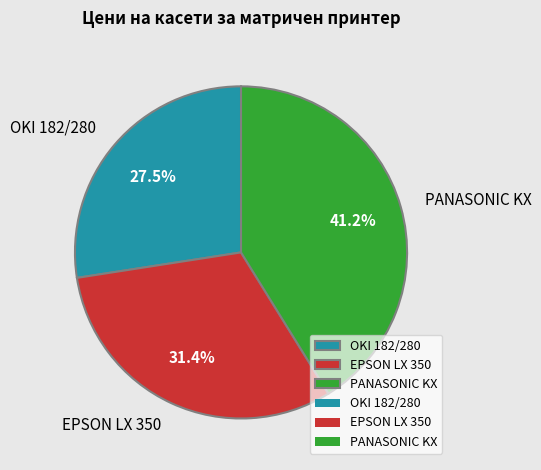

Is PANASONIC KX the majority of the pie?

No